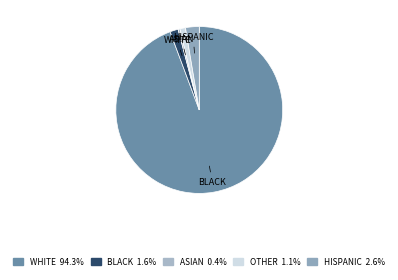

Which slice is the largest?

WHITE